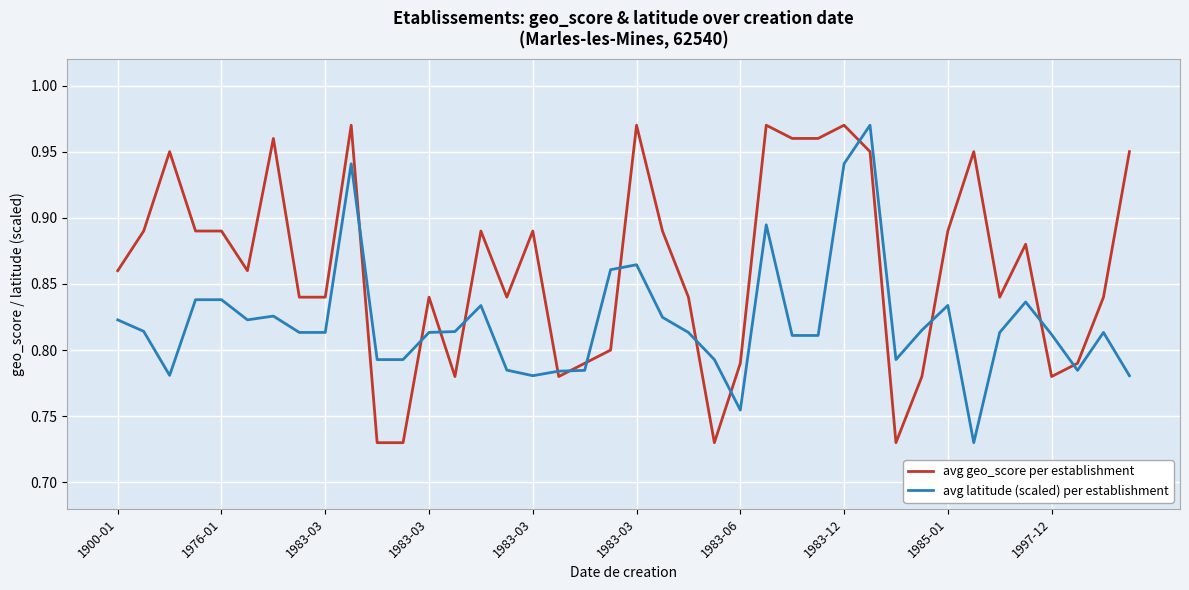

Which series has the largest total across all categories?

avg geo_score per establishment